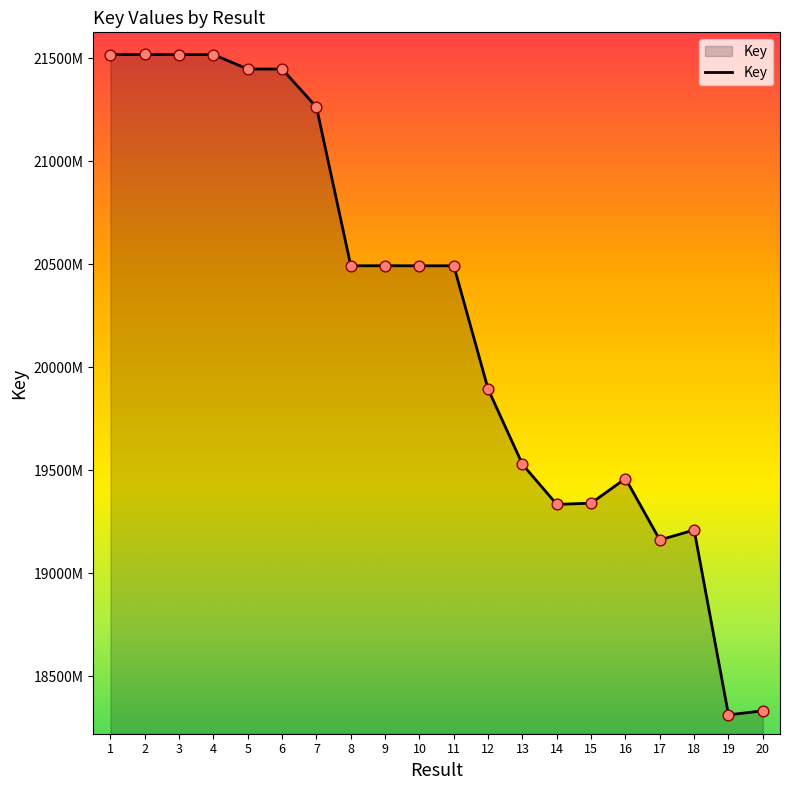

Between 1 and 4, which is larger?

1